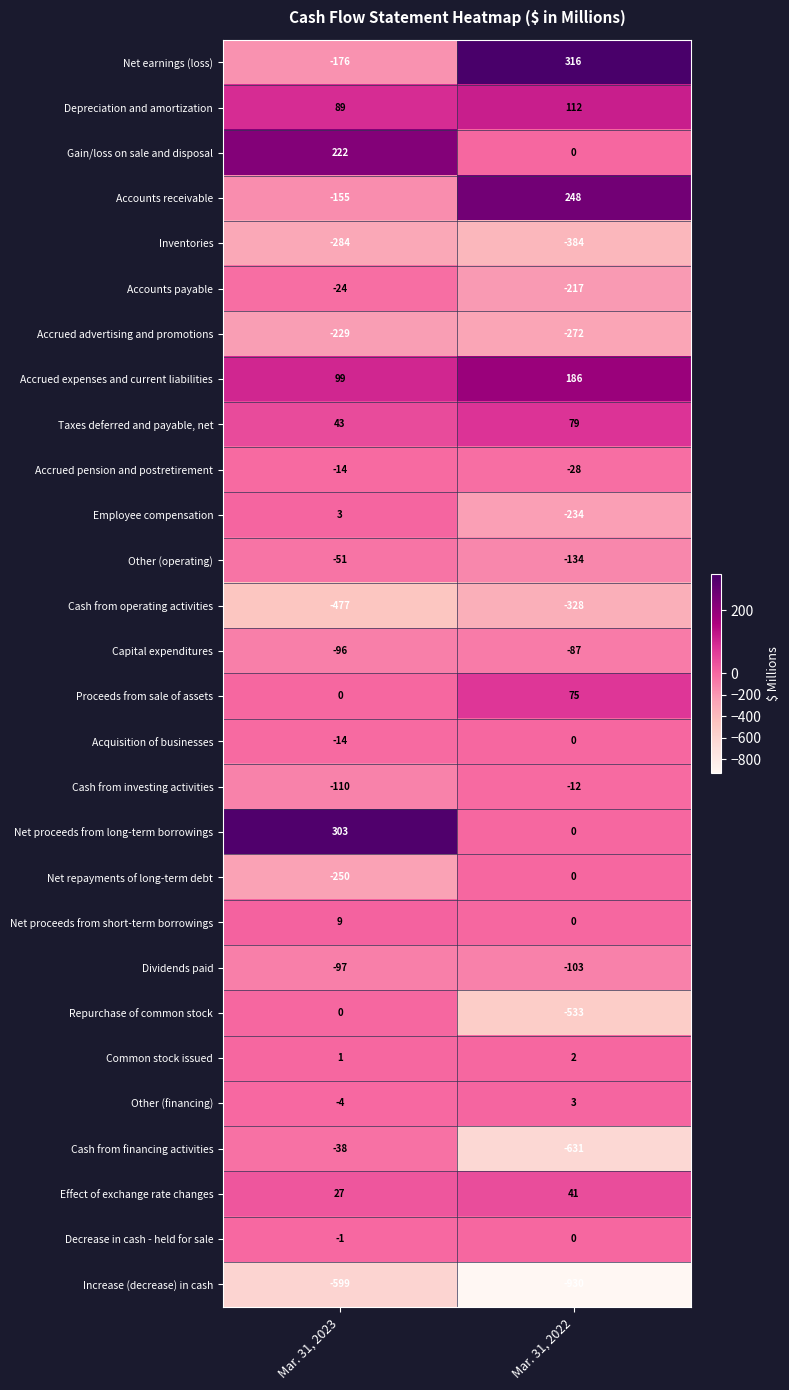

The Accrued pension and postretirement series shows -28 at Mar. 31, 2022. True or false?

True